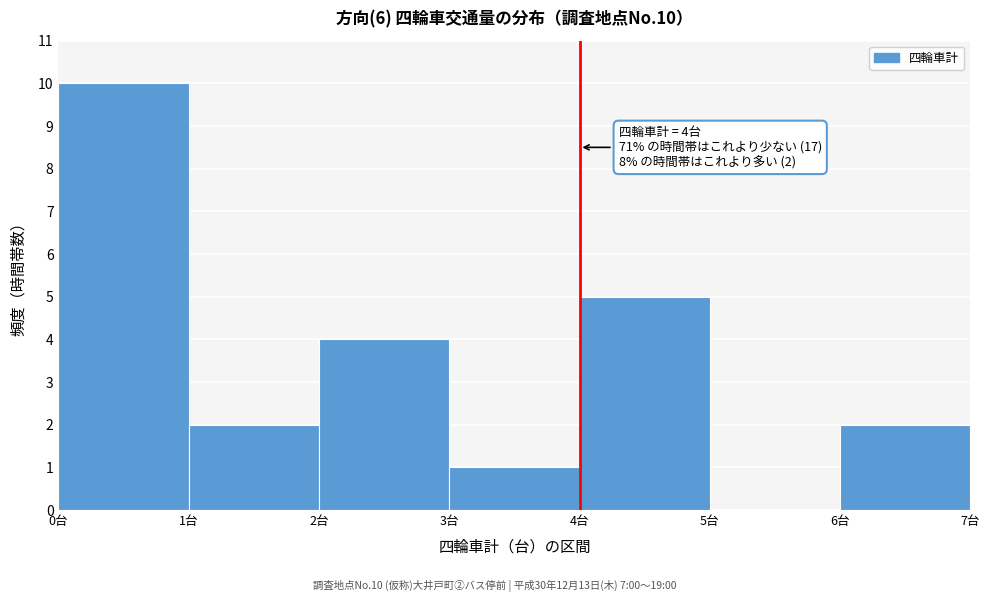

Which range on the x-axis has the tallest bar?

0 to 1